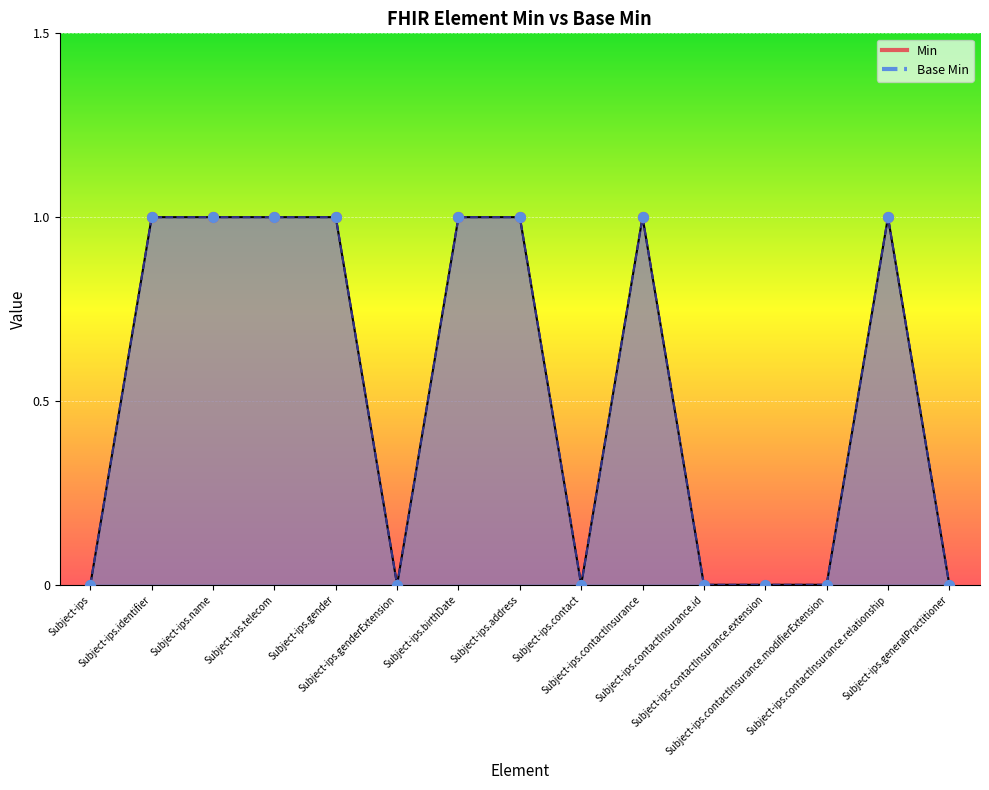

At how many categories does at least one series exceed 0?

8